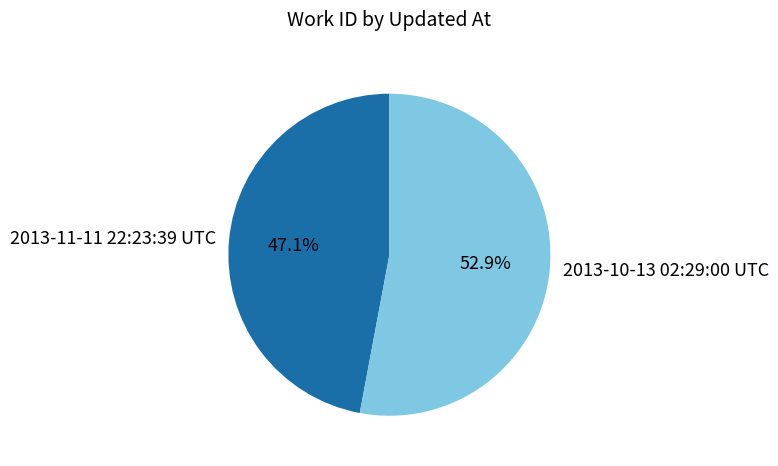

Is it true that 2013-10-13 02:29:00 UTC is 53% of the pie?

True